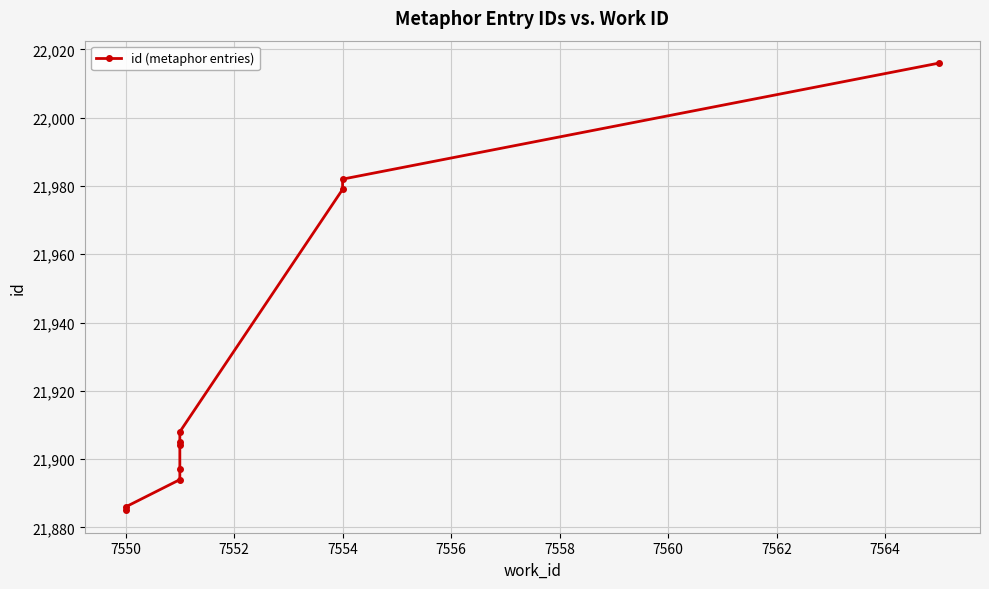

What is the value of the 10th point from the left?

22016